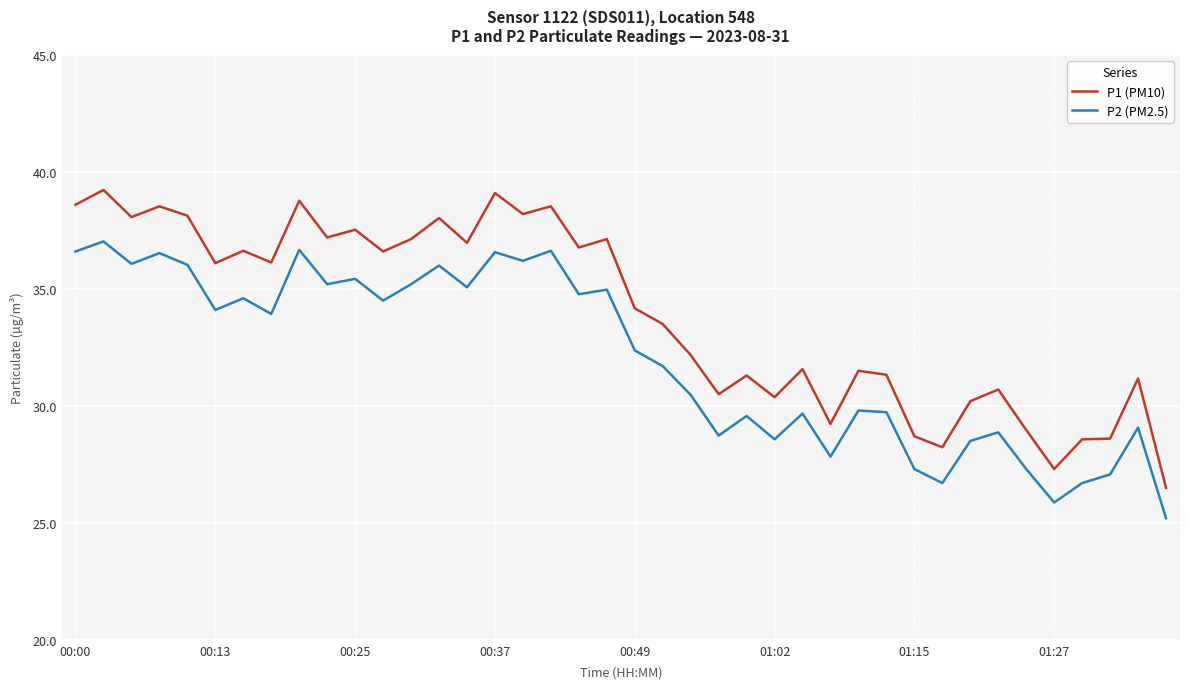

How many lines are shown in the chart?

2